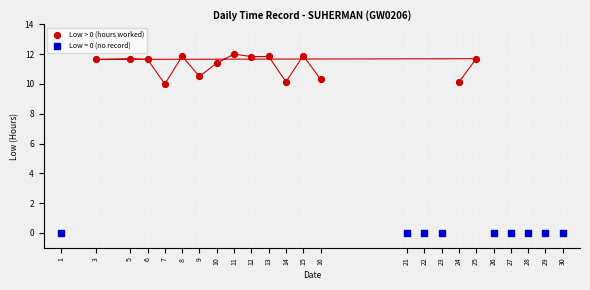

Which series contains the lowest Y value?

Low = 0 (no record)